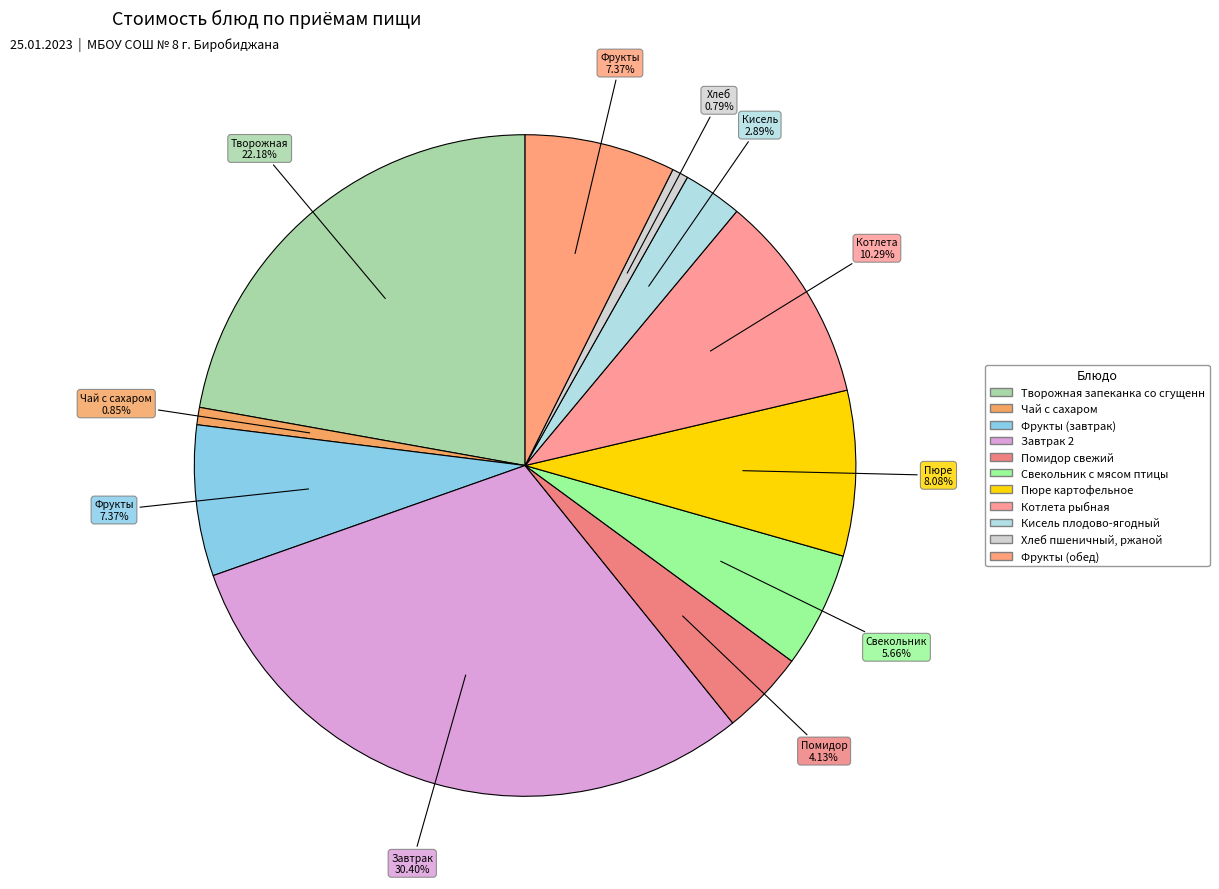

Rank the categories by value from lowest to highest.

Хлеб пшеничный, ржаной, Чай с сахаром, Кисель плодово-ягодный, Помидор свежий, Свекольник с мясом птицы, Фрукты (завтрак), Фрукты (обед), Пюре картофельное, Котлета рыбная, Творожная запеканка со сгущенным молоком, Завтрак 2